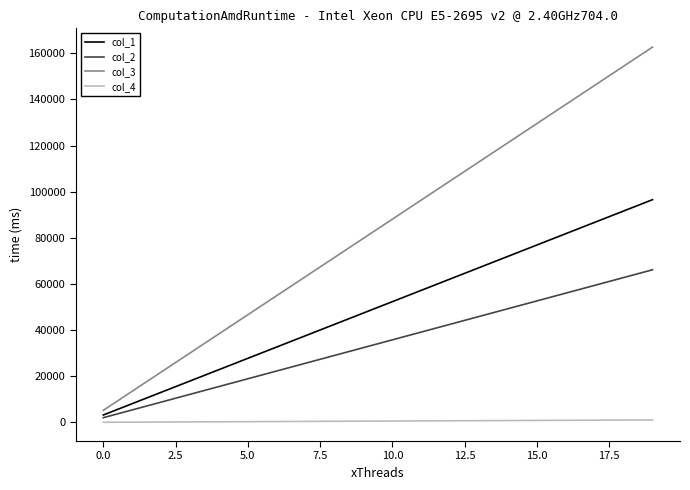

Which series has the largest total across all categories?

col_3